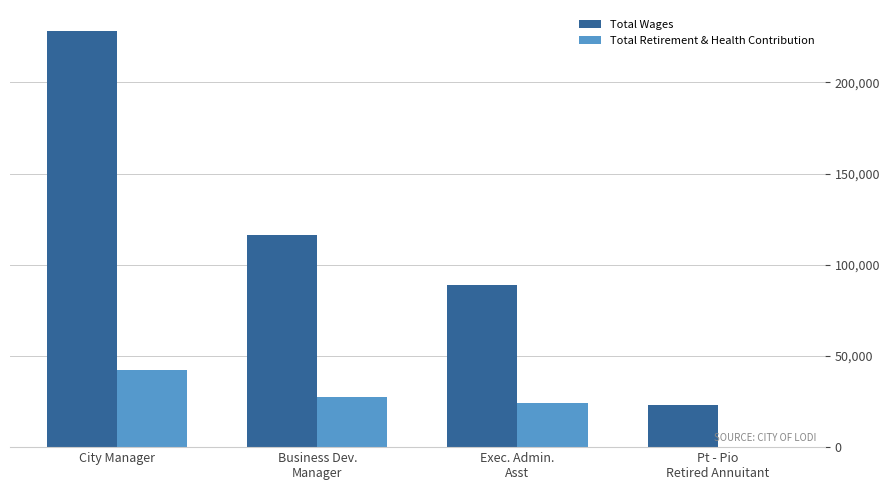

At which label does Total Retirement & Health Contribution reach its peak?

City Manager